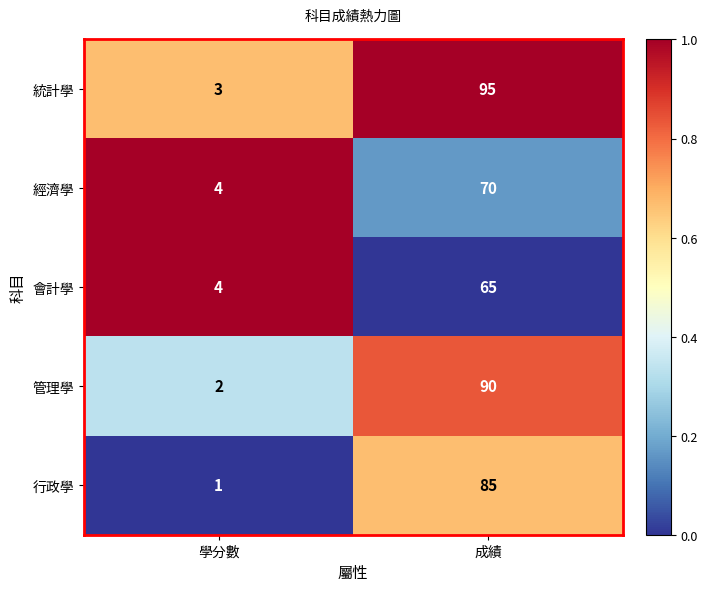

What is the difference between the maximum and minimum values in the 經濟學 series?

66